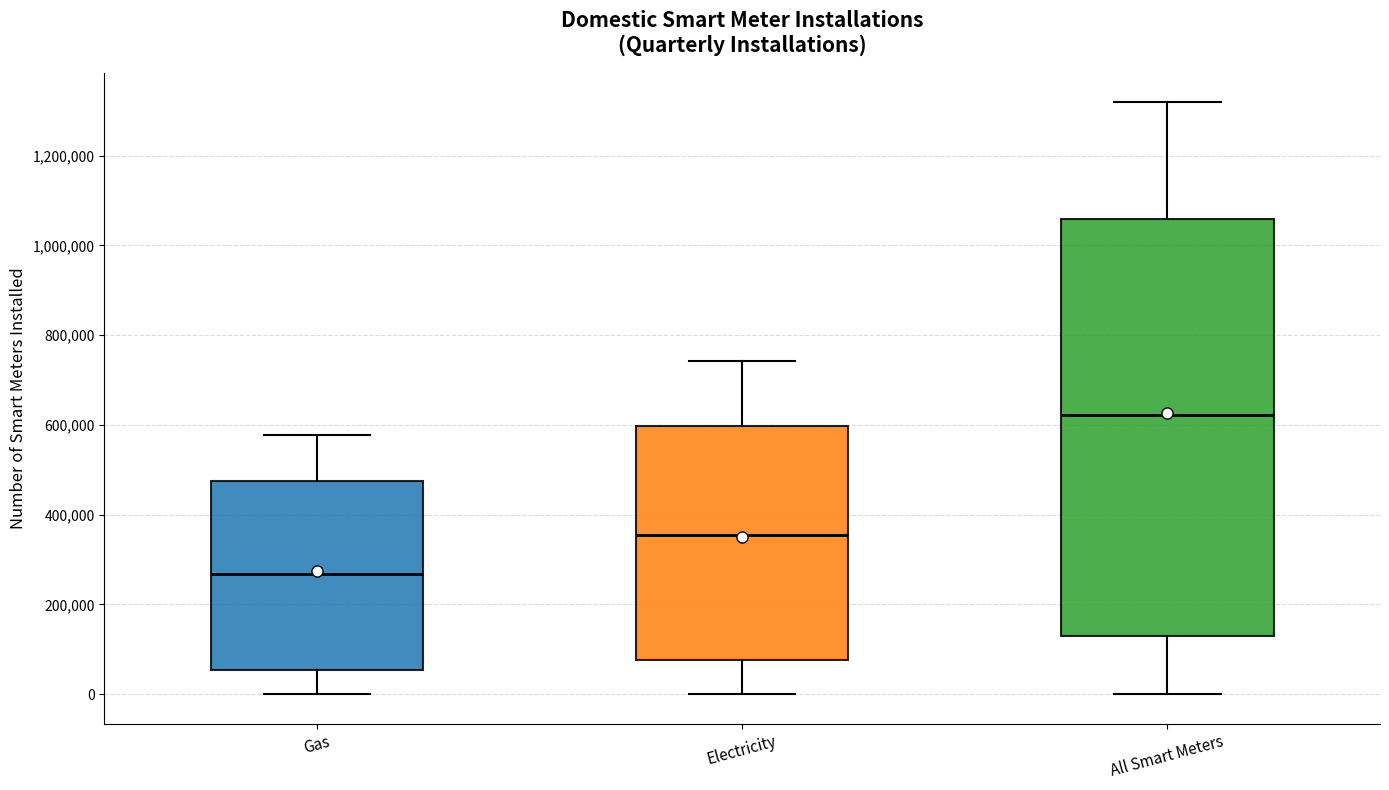

Which box is the tallest, from its lower edge to its upper edge?

All Smart Meters